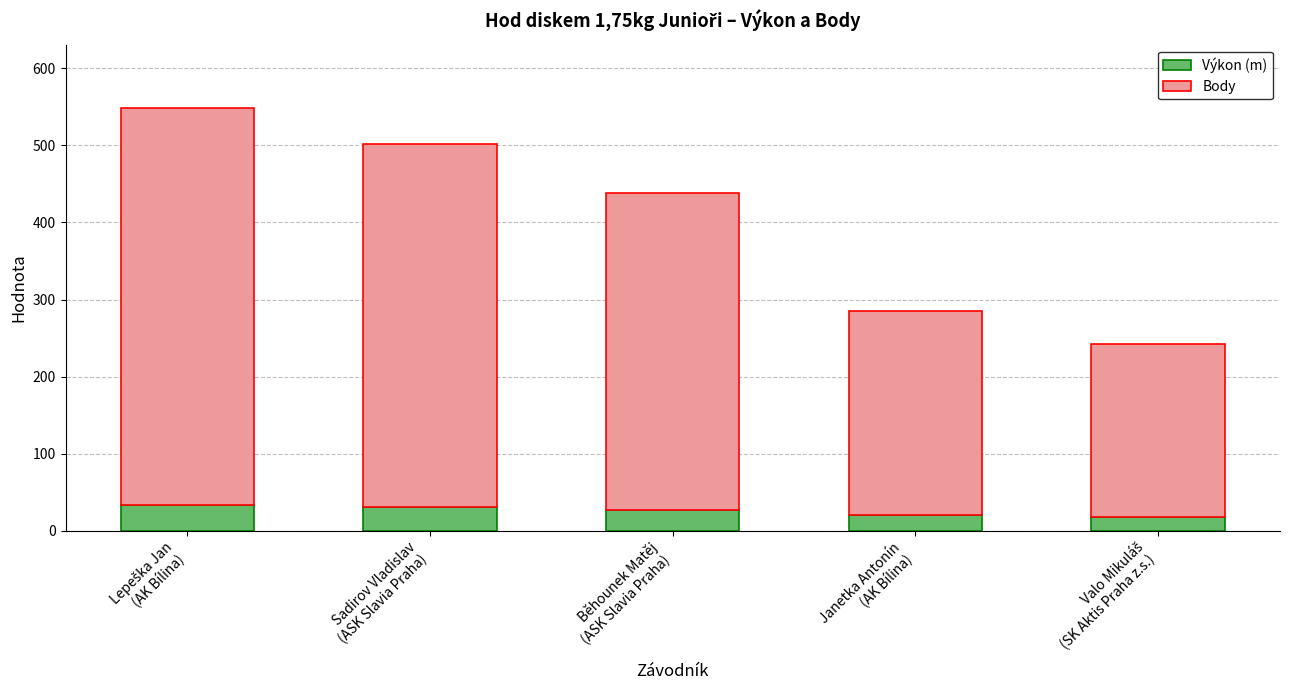

What is the difference between the maximum and minimum values in the Výkon (m) series?

15.2